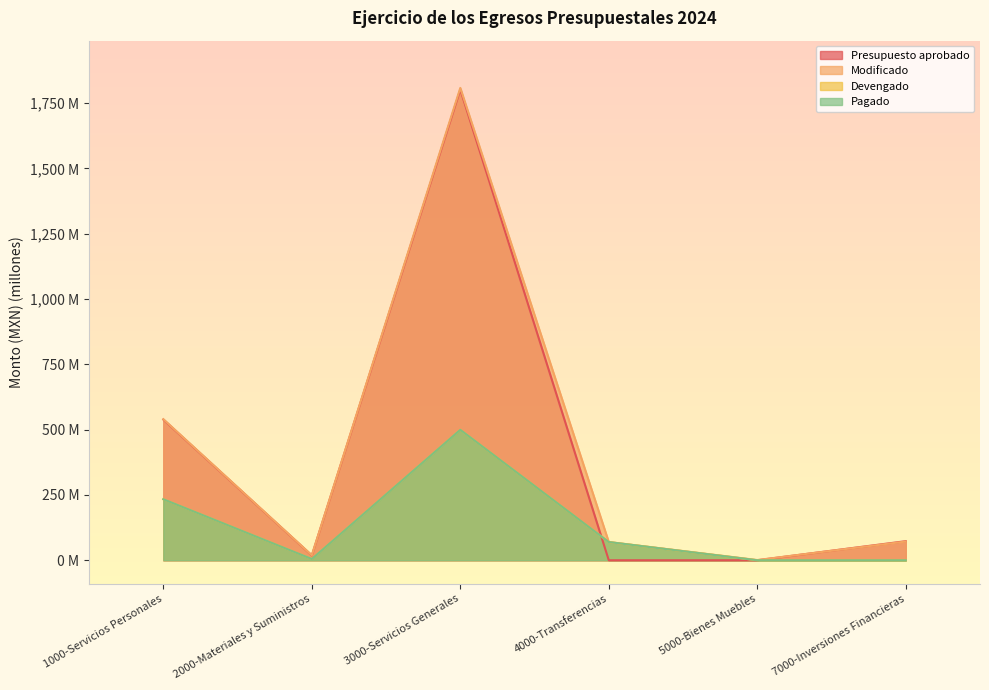

At which category is the sum across all series the highest?

3000-Servicios Generales